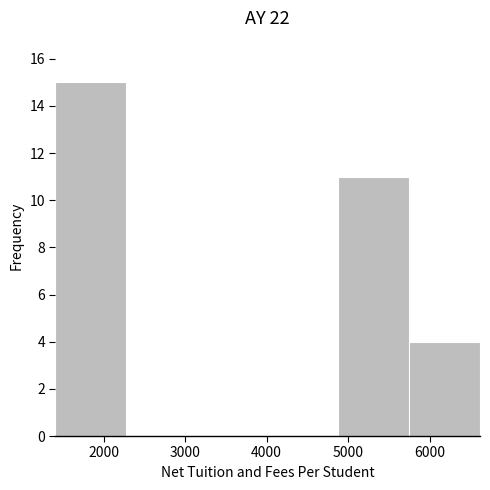

Which range on the x-axis has the tallest bar?

1400 to 2300